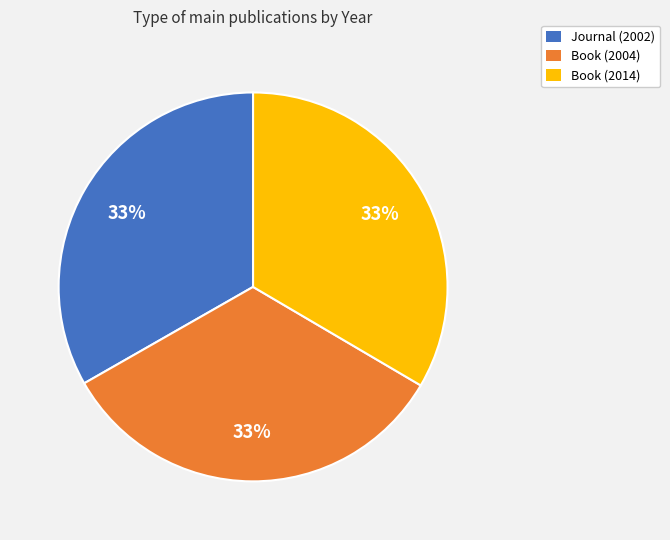

Is there a majority slice in this chart?

No